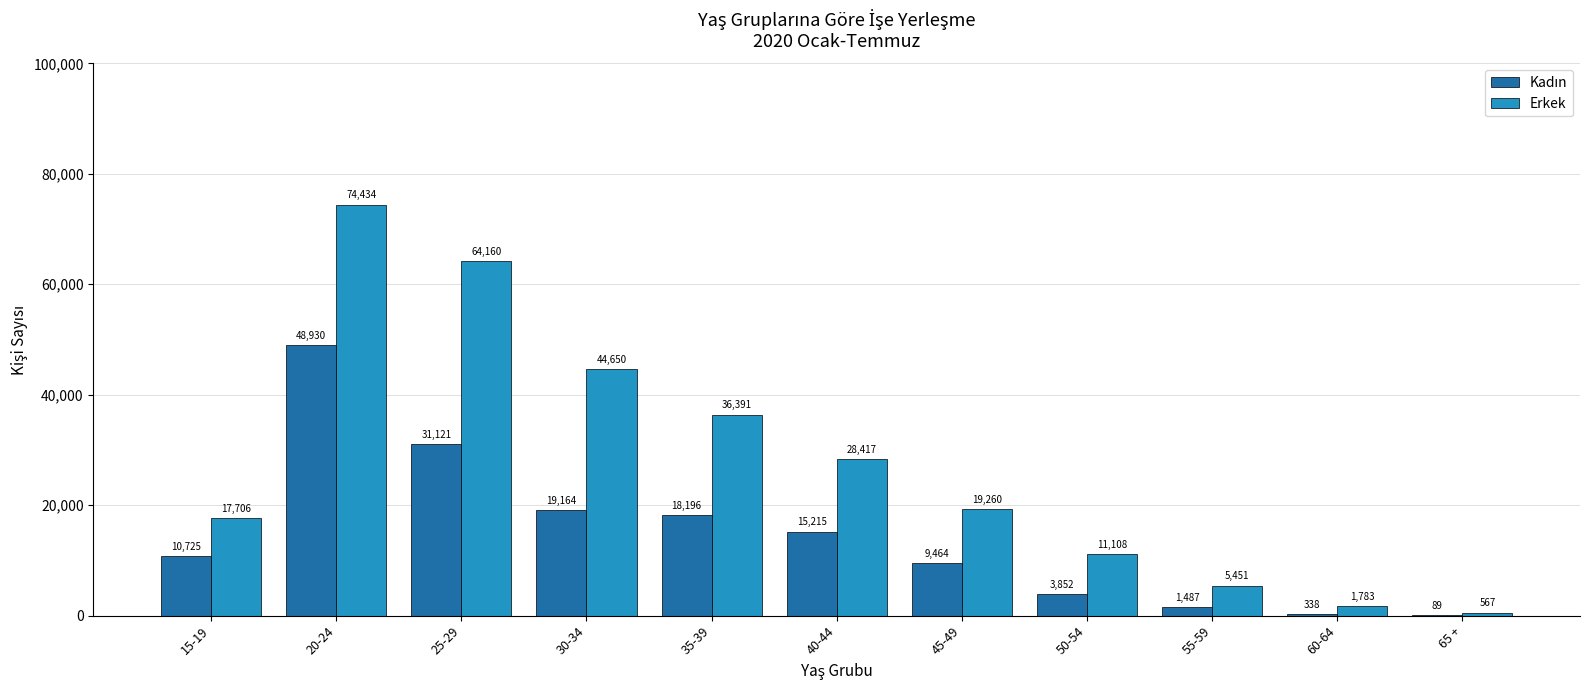

True or false: Erkek has a value of 28417 at 40-44.

True